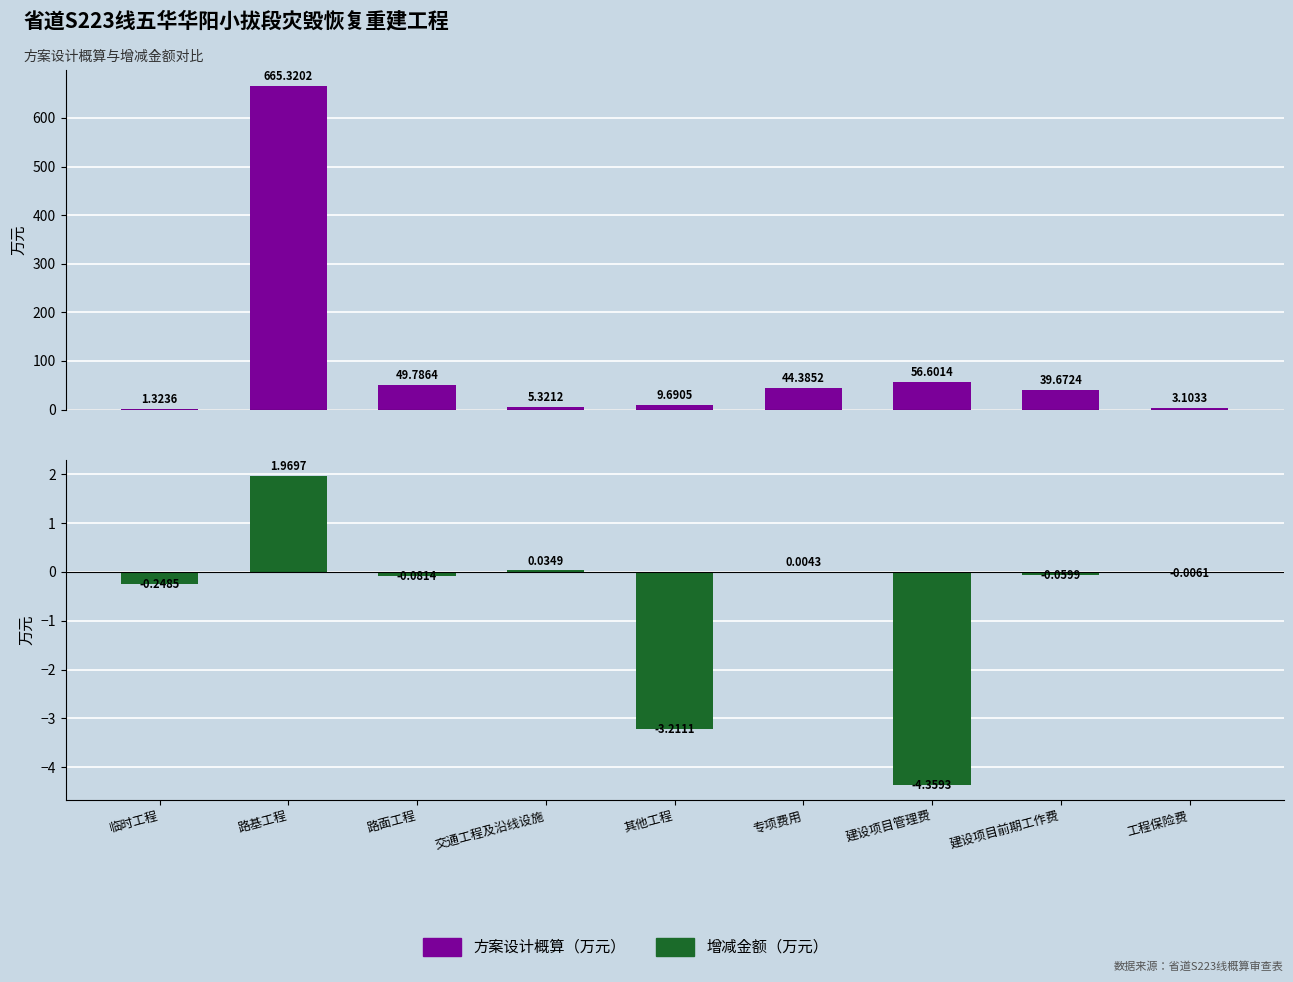

Are the bars grouped side by side (vs. stacked)?

Yes